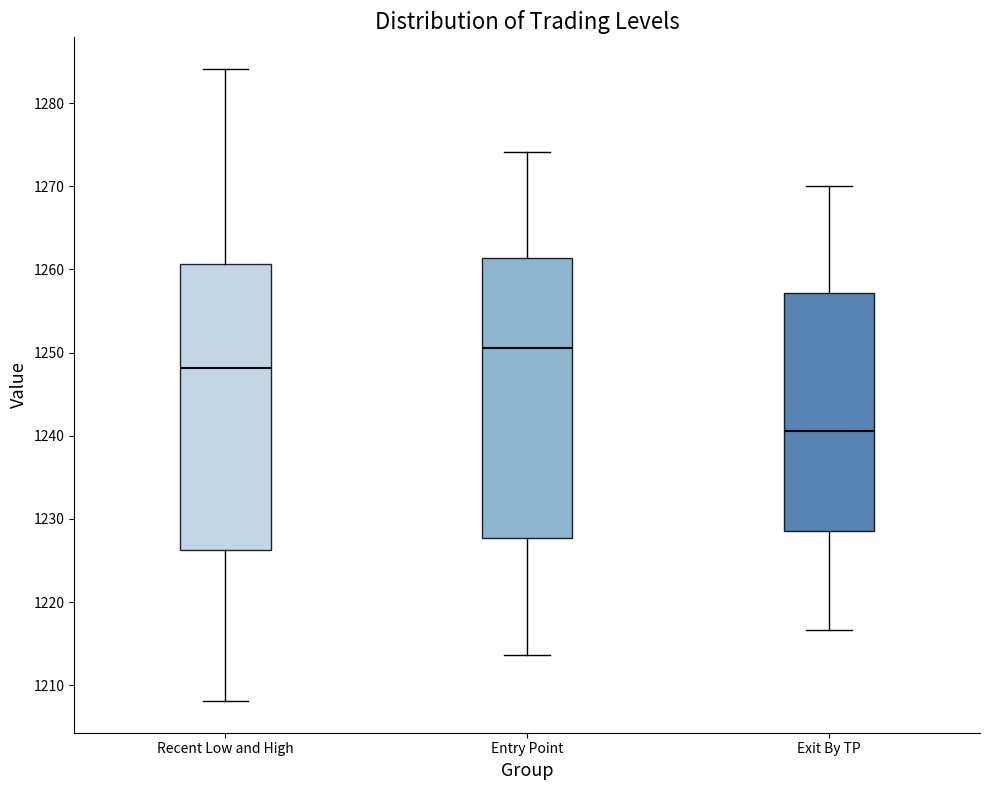

Reading left to right, read every box against the y-axis: the position of its median line, the range the box covers, and the ends of its whiskers. The values are not printed on the chart, so give them approximately, as read against the axis.

Recent Low and High: median 1248, box 1226 to 1261, whiskers 1208 to 1284
Entry Point: median 1251, box 1228 to 1261, whiskers 1214 to 1274
Exit By TP: median 1241, box 1229 to 1257, whiskers 1217 to 1270